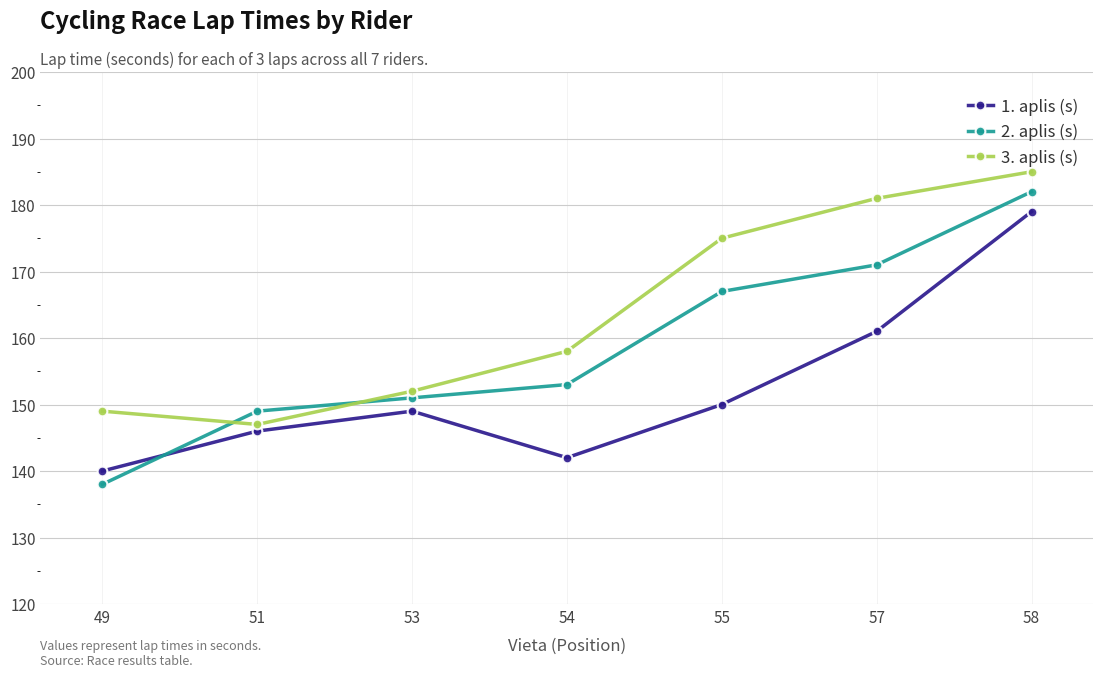

Which series has the widest spread of values?

2. aplis (s)